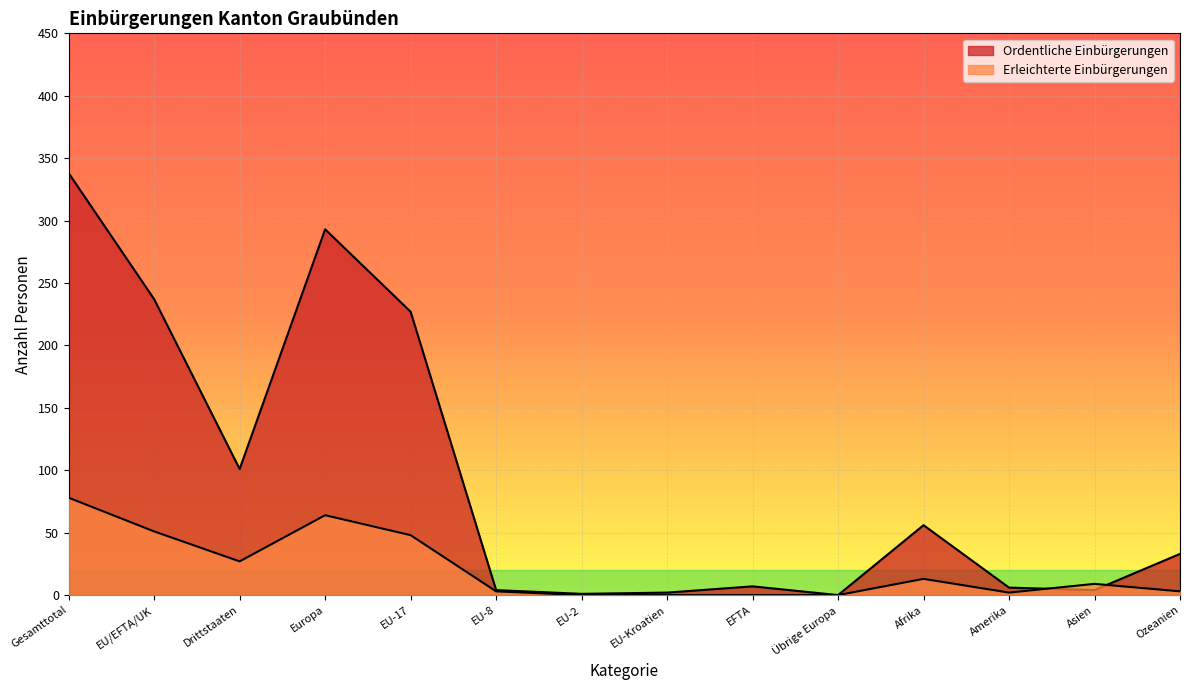

Which series has the largest range (max minus min)?

Ordentliche Einbürgerungen